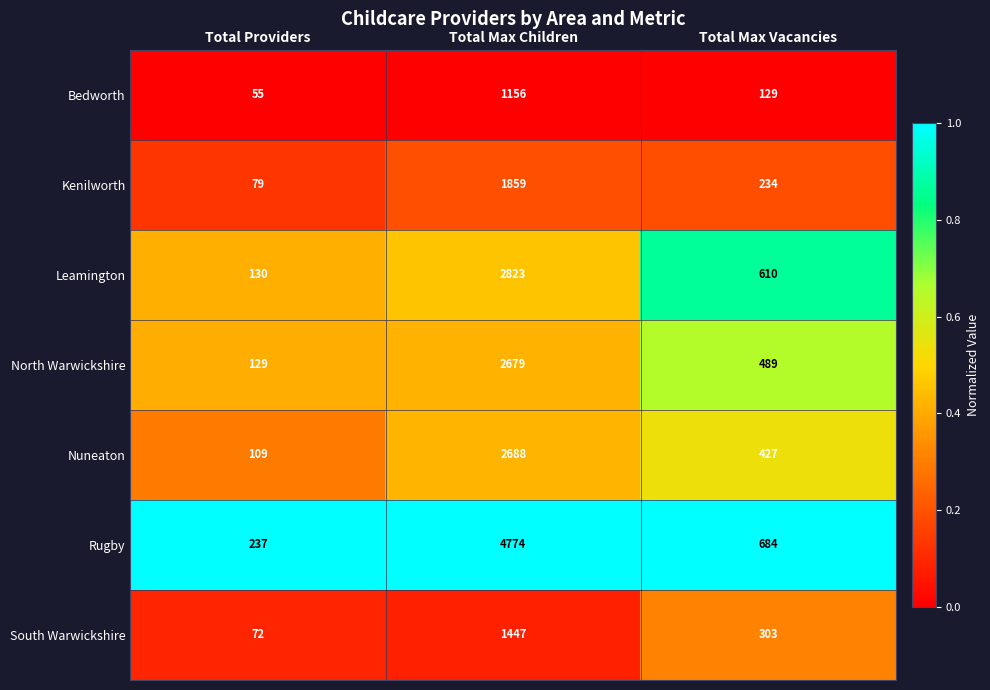

What is the total value across all series at Total Max Vacancies?

2876